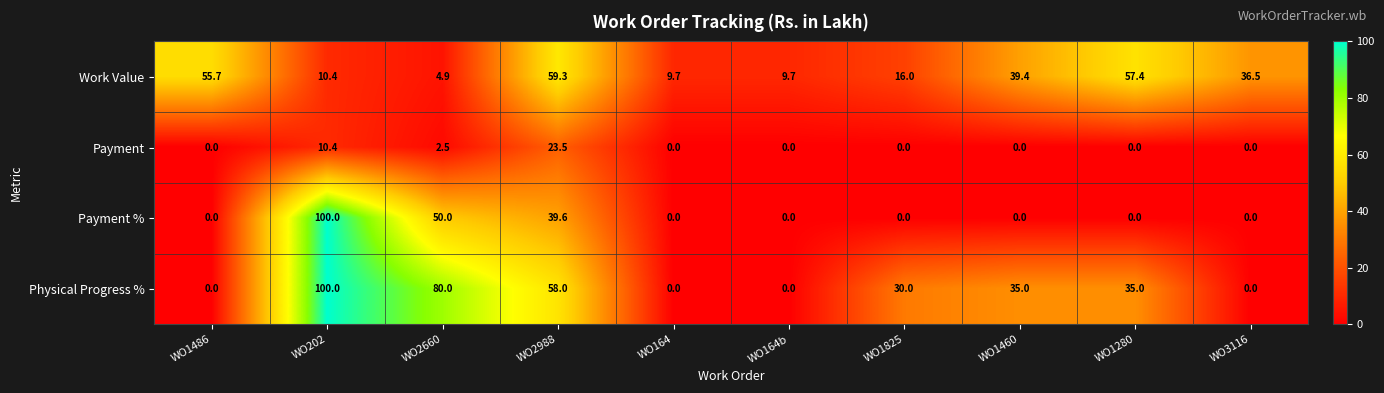

Which series has the largest total across all categories?

Physical Progress %